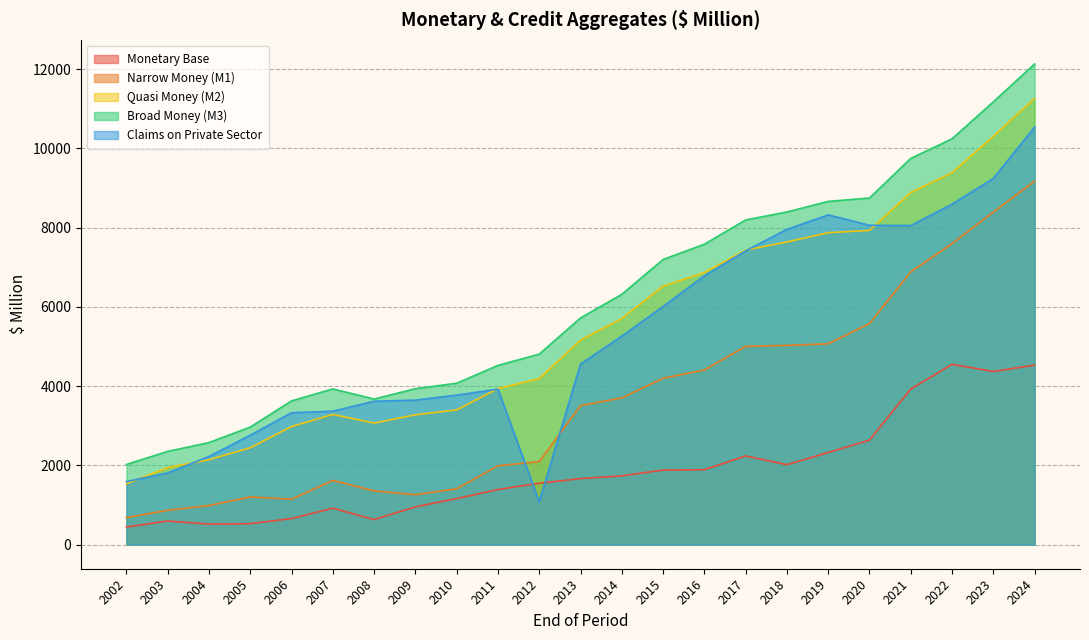

At which category is the sum across all series the highest?

2024